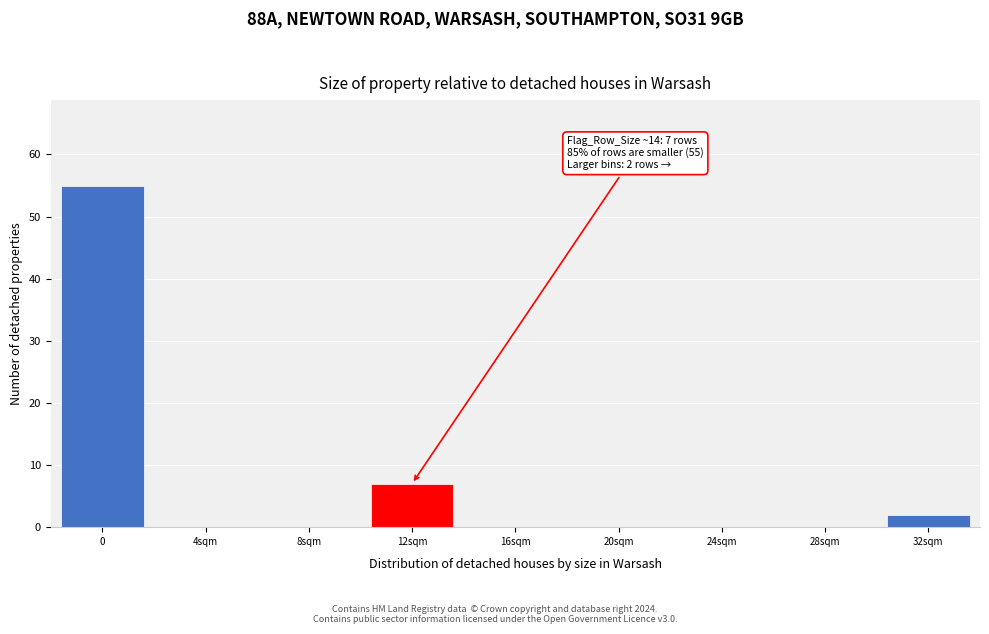

Reading right to left, transcribe all the data shown in this chart.

32sqm=2	28sqm=0	24sqm=0	20sqm=0	16sqm=0	12sqm=7	8sqm=0	4sqm=0	0=55